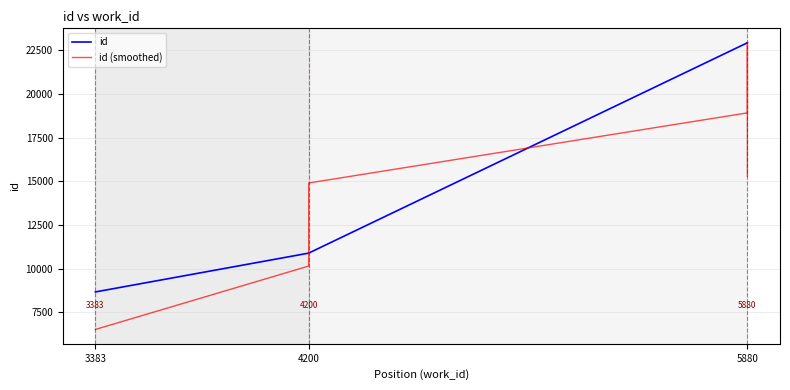

How many lines are shown in the chart?

2